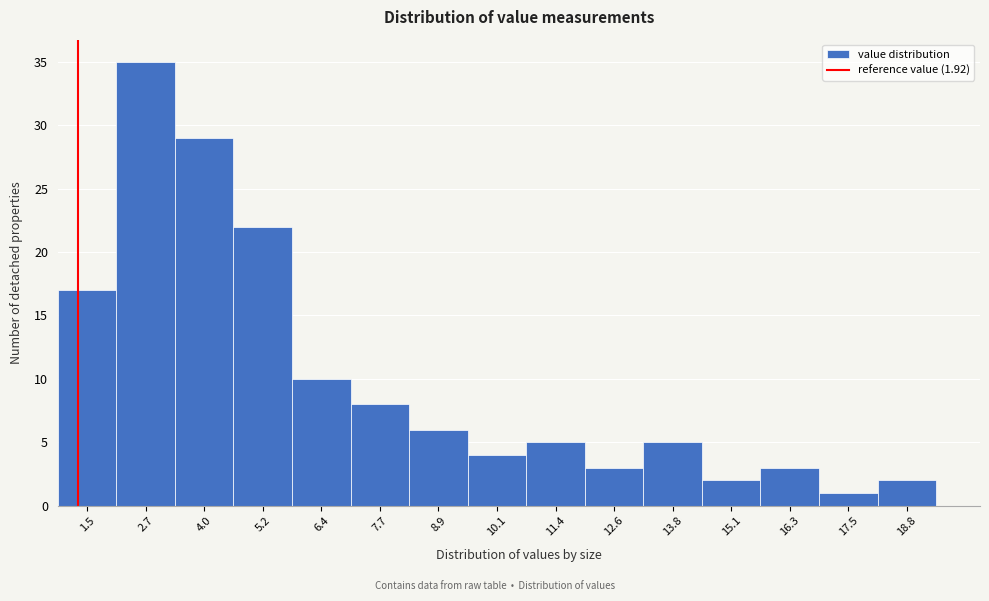

Reading left to right, extract all data points from this chart.

1.5=17	2.7=35	4.0=29	5.2=22	6.4=10	7.7=8	8.9=6	10.1=4	11.4=5	12.6=3	13.8=5	15.1=2	16.3=3	17.5=1	18.8=2